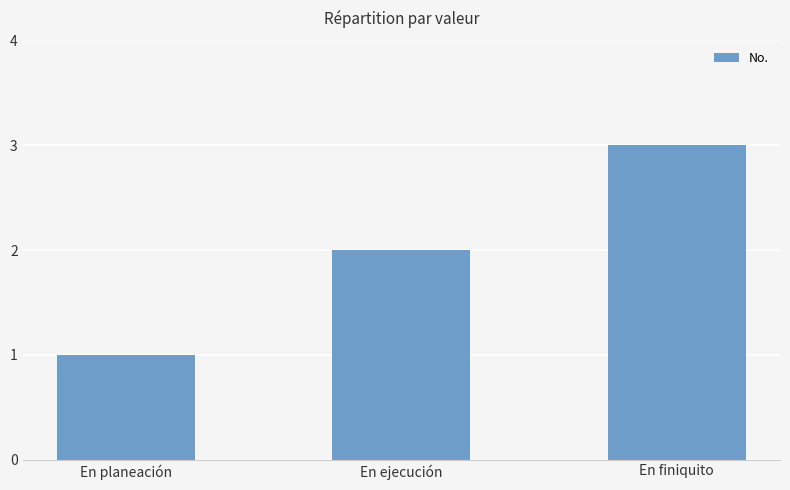

Approximately how many times larger is the value at En finiquito compared to En planeación?

3.0